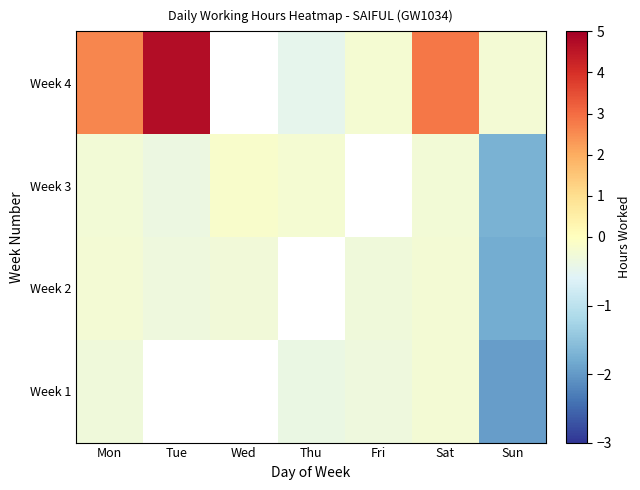

The Week 4 series shows -0.2 at Fri. True or false?

True